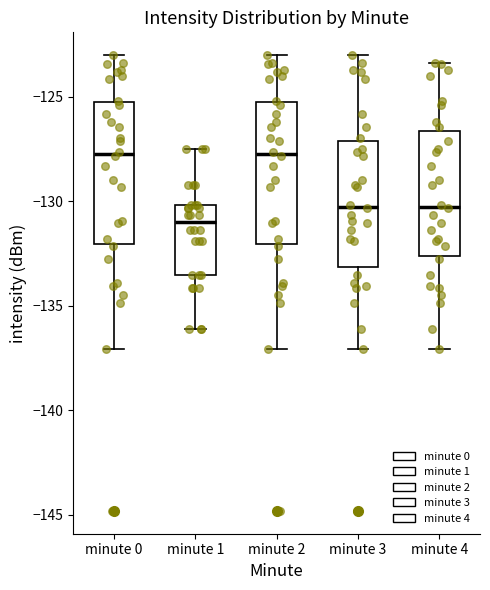

Reading left to right, read every box against the y-axis: the position of its median line, the range the box covers, and the ends of its whiskers. The values are not printed on the chart, so give them approximately, as read against the axis.

minute 0: median -127.5, box -132.0 to -125.0, whiskers -137.0 to -123.0
minute 1: median -131.0, box -133.5 to -130.0, whiskers -136.0 to -127.5
minute 2: median -127.5, box -132.0 to -125.0, whiskers -137.0 to -123.0
minute 3: median -130.5, box -133.0 to -127.0, whiskers -137.0 to -123.0
minute 4: median -130.5, box -132.5 to -126.5, whiskers -137.0 to -123.5